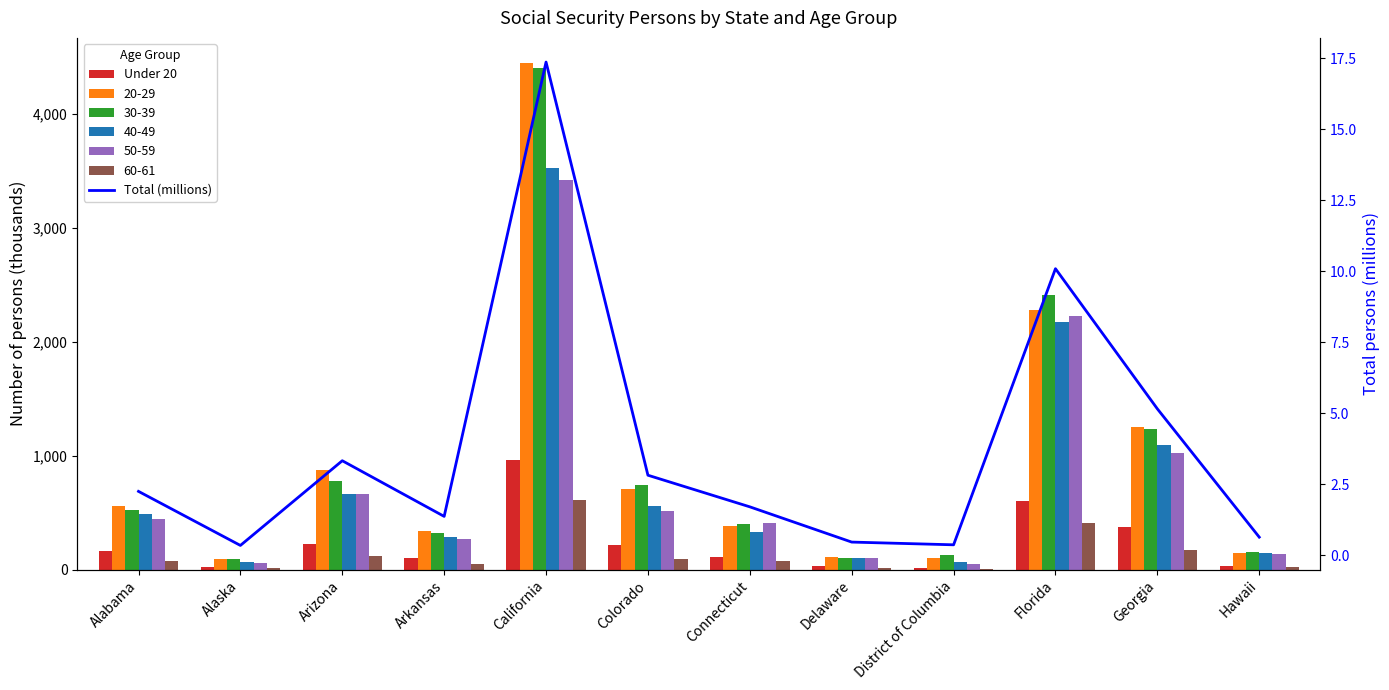

Is it true that Total (millions) equals 3.3 at Arizona?

True